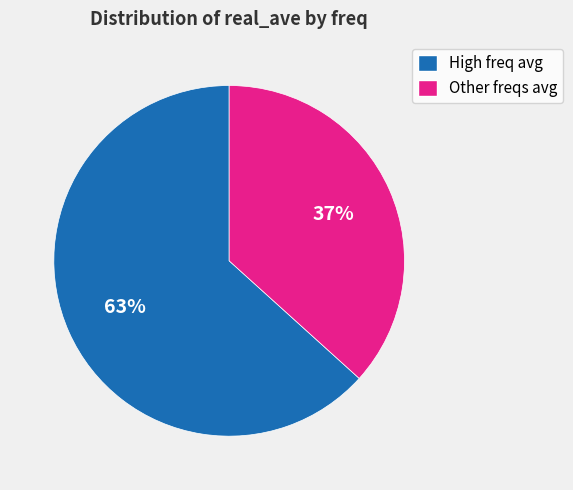

To the nearest percent, what percentage of the pie is High freq avg?

63%